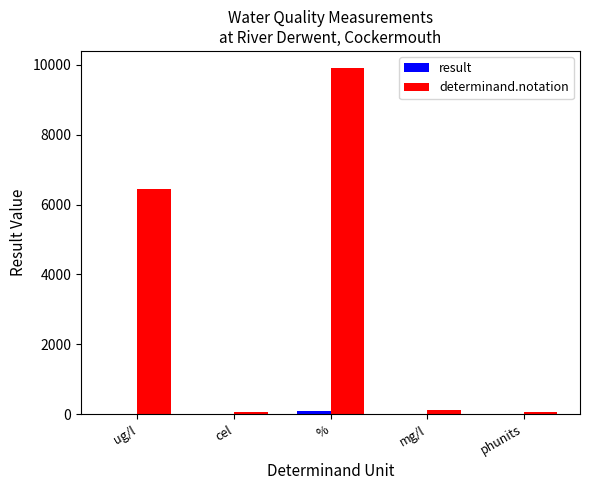

Between ug/l and mg/l, which series saw the biggest shift?

determinand.notation